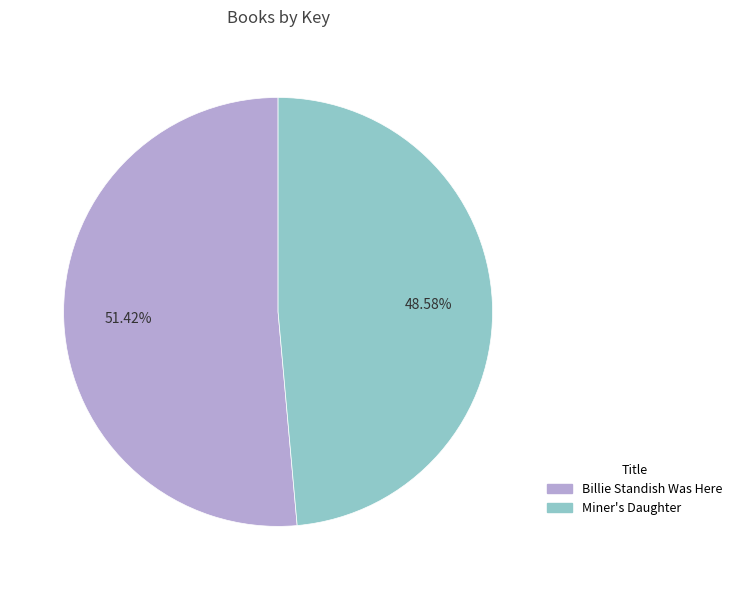

Which slice represents more than half of the pie?

Billie Standish Was Here